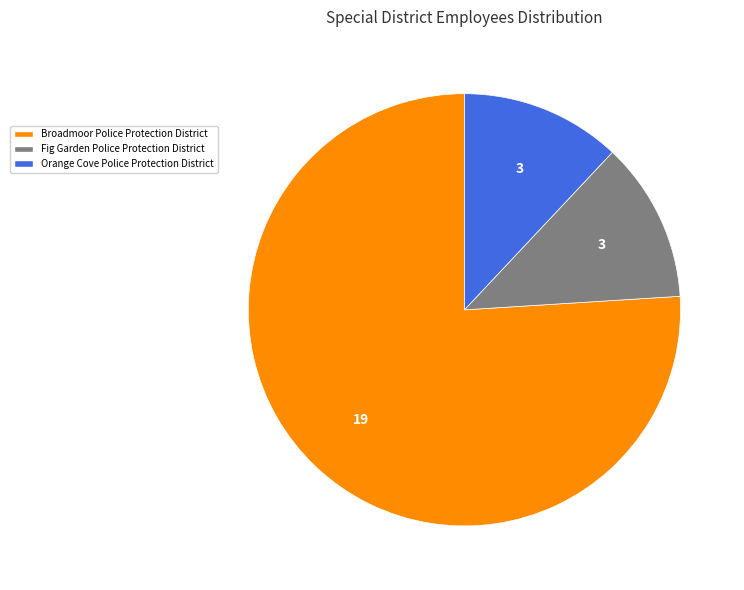

Does any single category account for the majority?

Yes